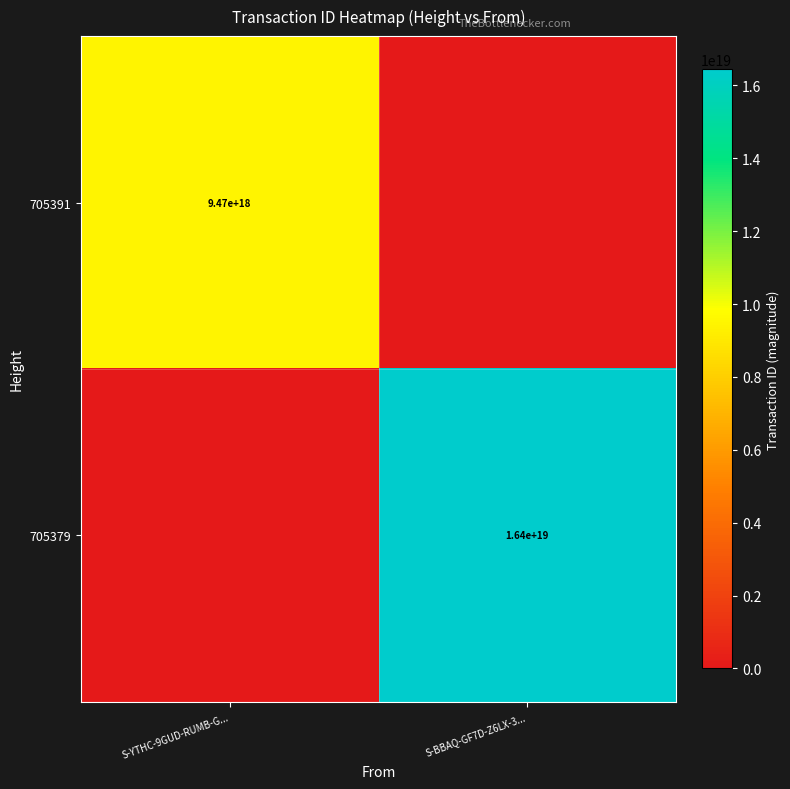

True or false: 705391 has a value of 9470000000000000000 at S-YTHC-9GUD-RUMB-G....

True